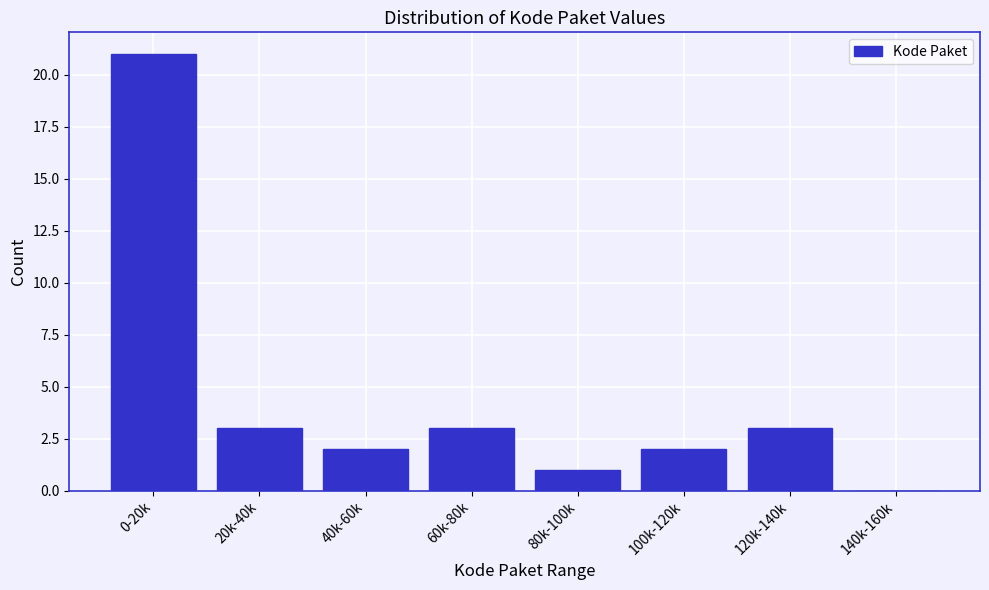

Reading left to right, transcribe all the data shown in this chart.

0-20k=21	20k-40k=3	40k-60k=2	60k-80k=3	80k-100k=1	100k-120k=2	120k-140k=3	140k-160k=0